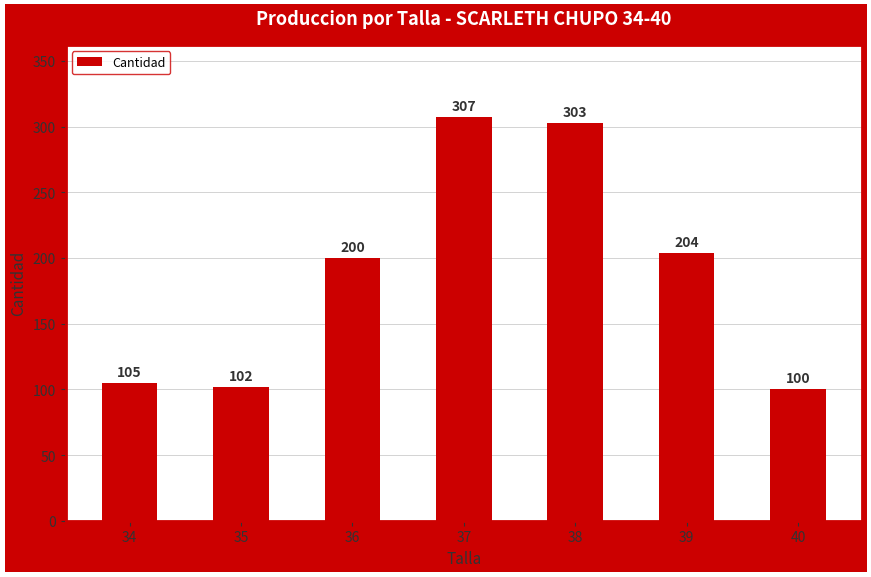

How many series are shown in this chart?

1